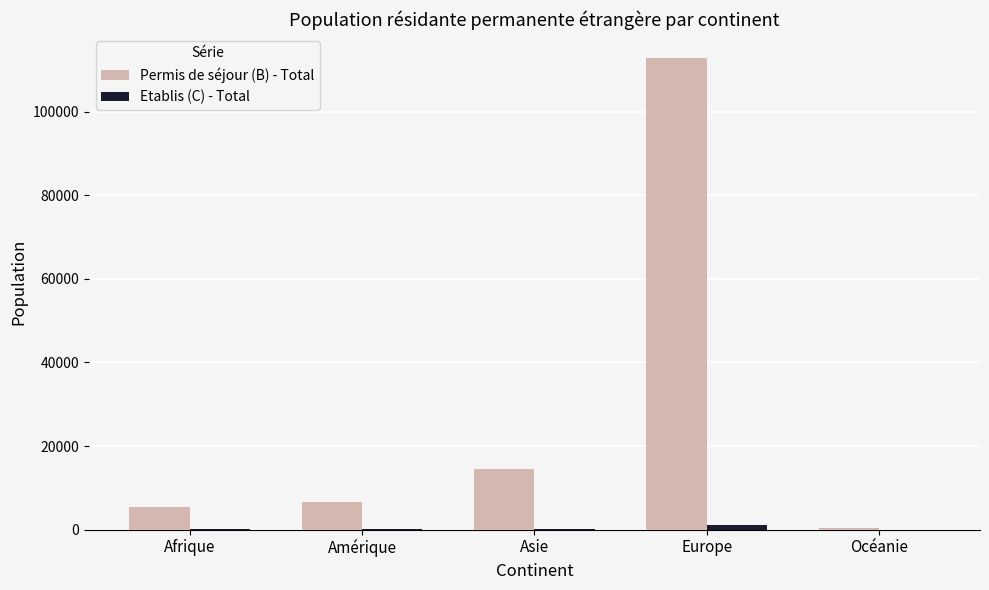

At which label is Permis de séjour (B) - Total closest to 56688?

Asie